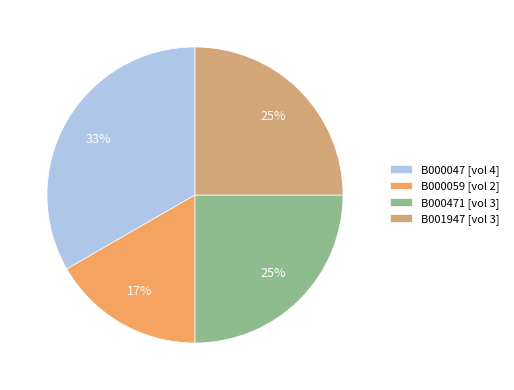

Which category has the smallest portion of the pie?

B000059